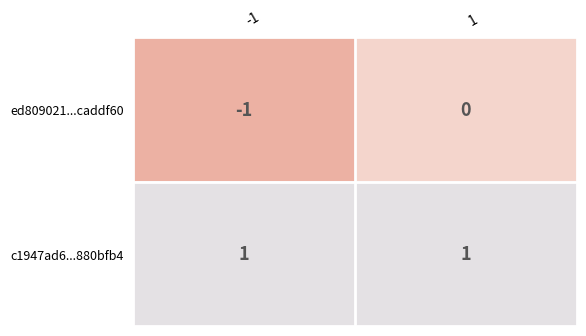

List the series in order of their peak value, lowest first.

ed809021...caddf60, c1947ad6...880bfb4